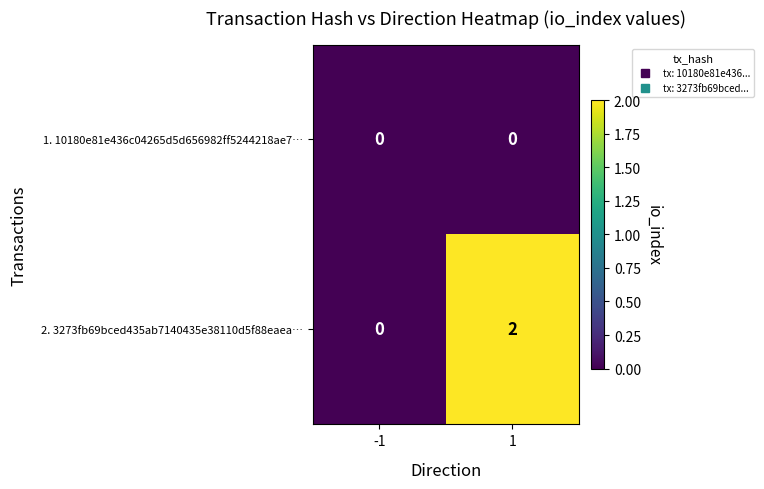

Which series changed the most between -1 and 1?

2. 3273fb69bced435ab7140435e38110d5f88eaea…